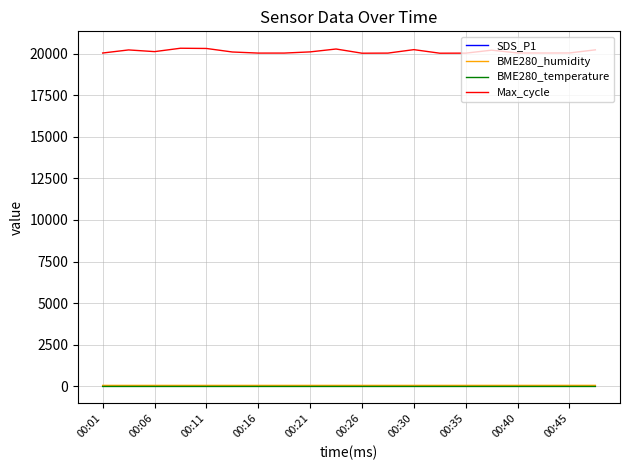

How many lines are shown in the chart?

4